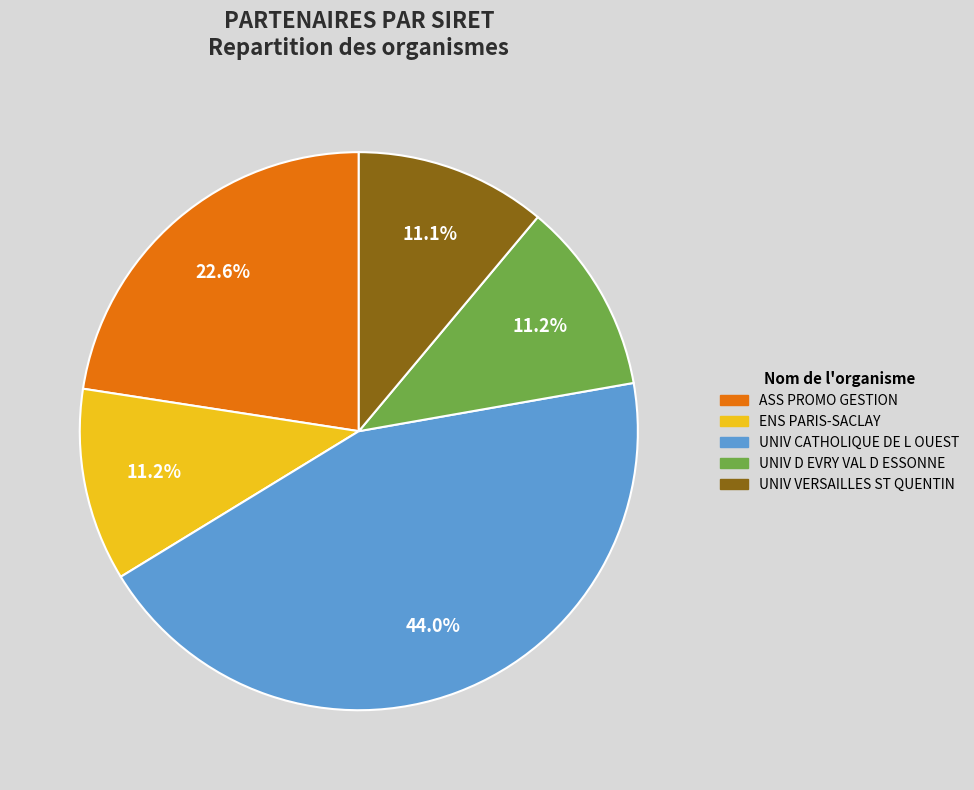

Is there a majority slice in this chart?

No